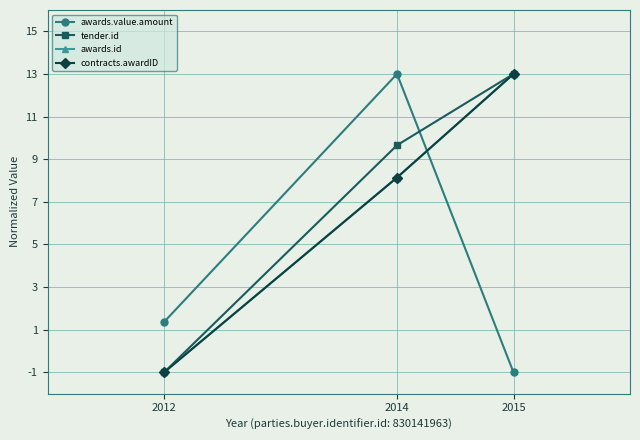

What is the sum of the awards.value.amount values at 2014 and 2012?

14.4